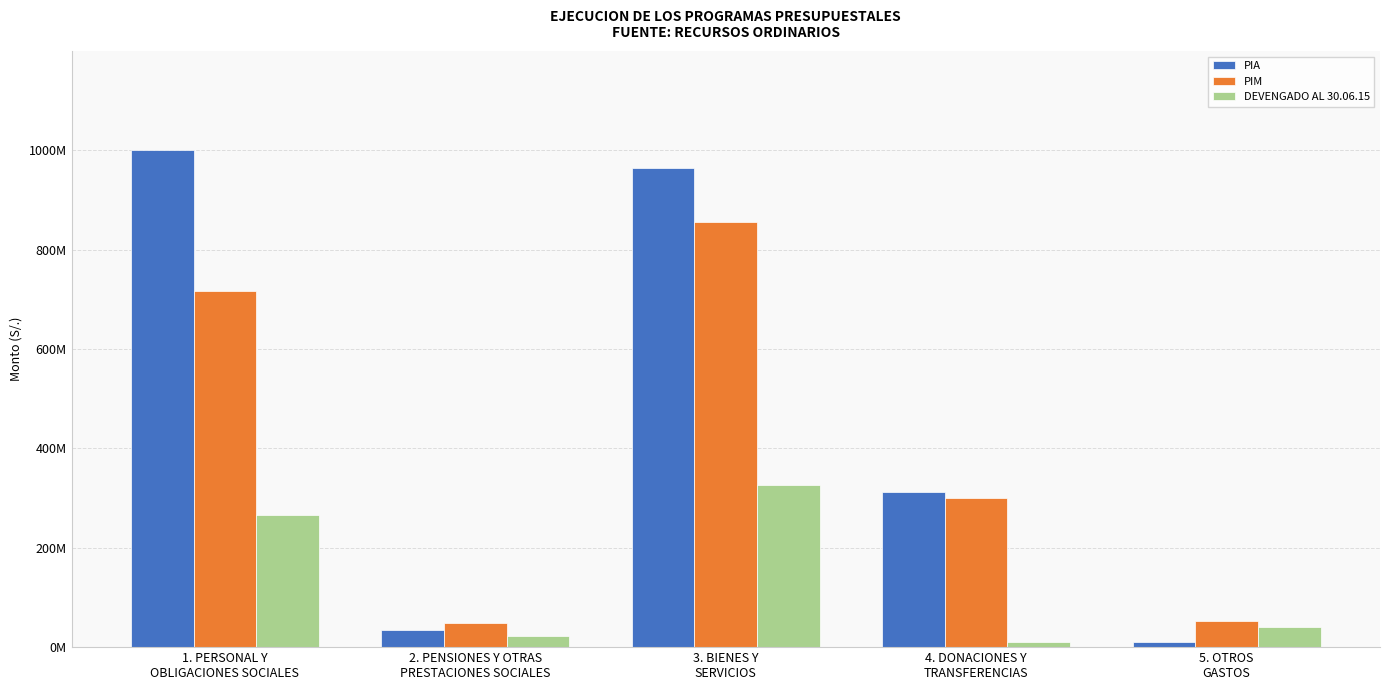

The DEVENGADO AL 30.06.15 series shows 3294871.0 at 4. DONACIONES Y
TRANSFERENCIAS. True or false?

False